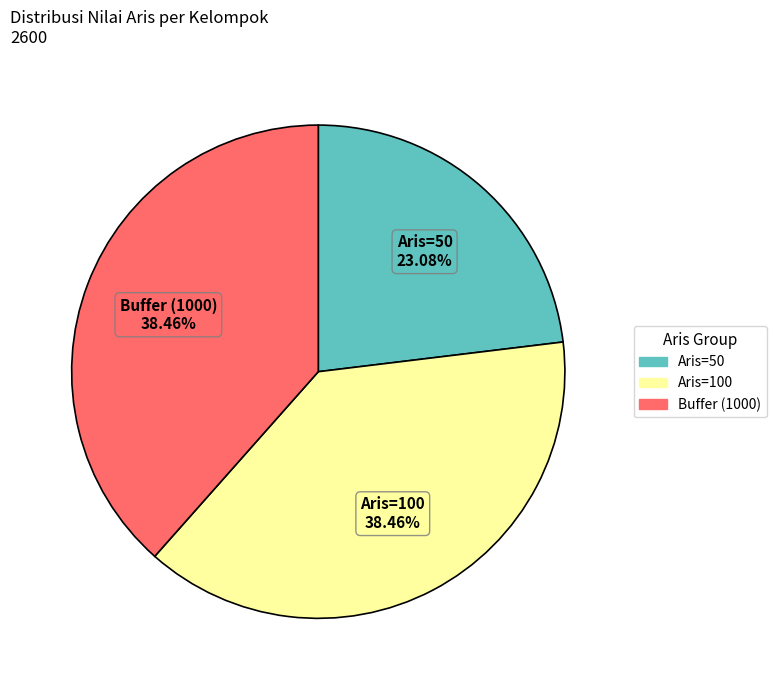

Is there a majority slice in this chart?

No